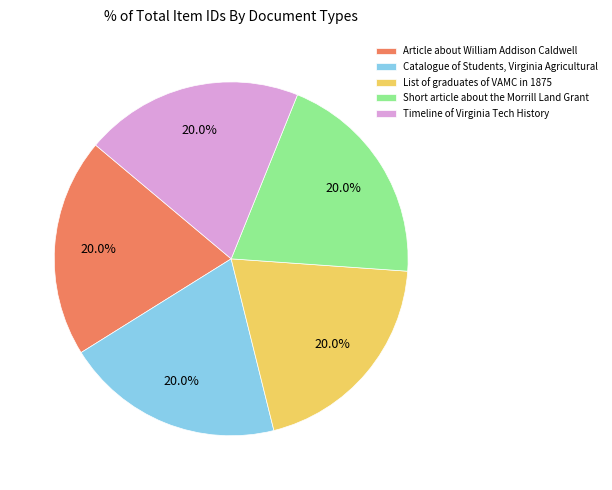

Approximately how many times larger is the value at List of graduates of VAMC in 1875 compared to Timeline of Virginia Tech History?

1.0